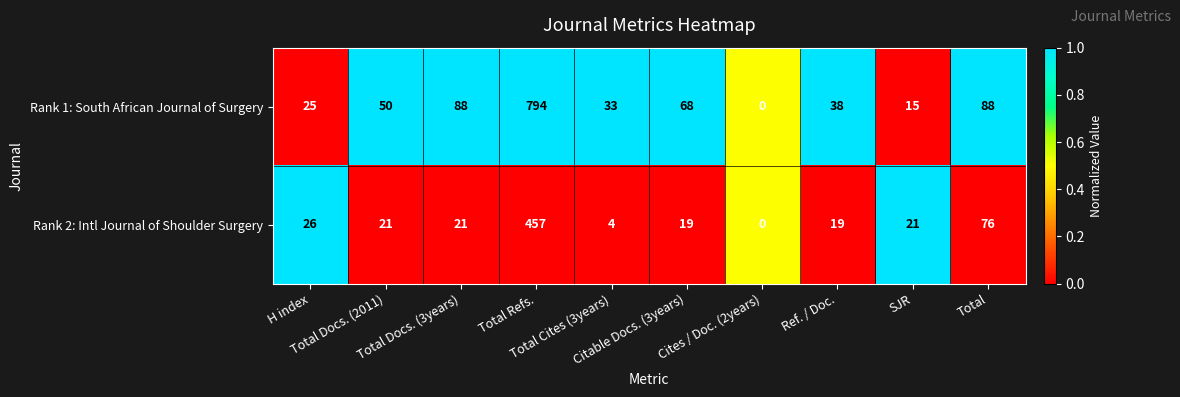

What is the difference between the maximum and second lowest values in the Rank 2: Intl Journal of Shoulder Surgery series?

453